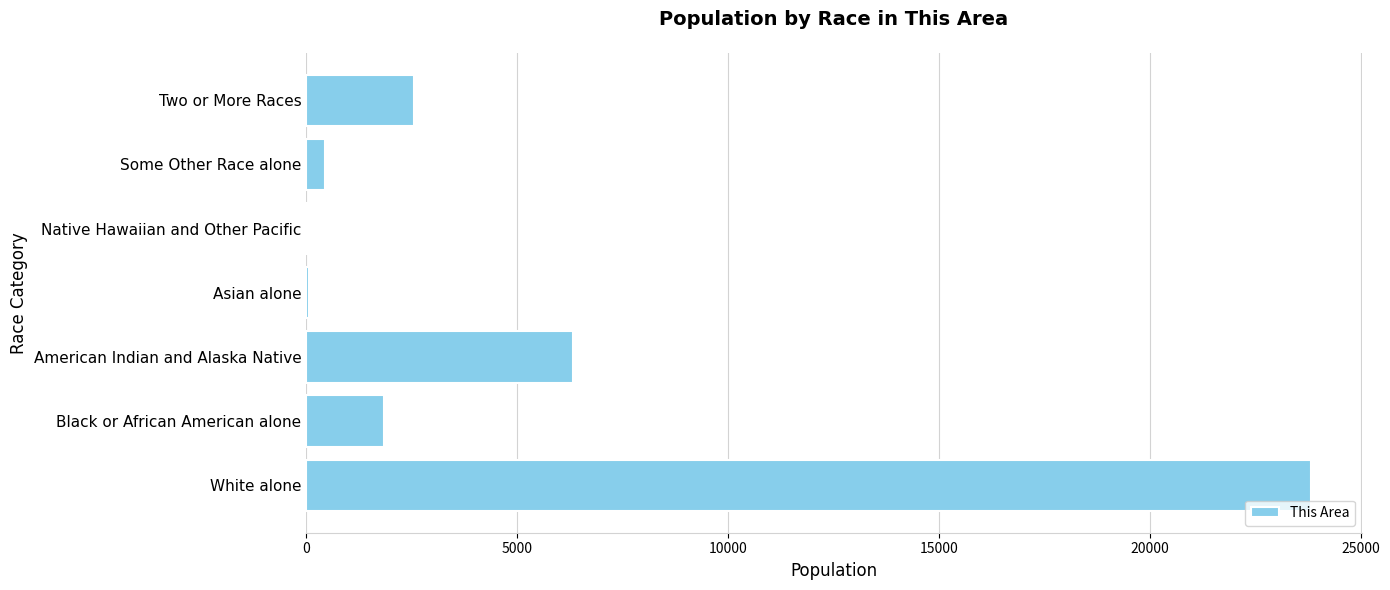

Which has a higher value, White alone or Native Hawaiian and Other Pacific?

White alone